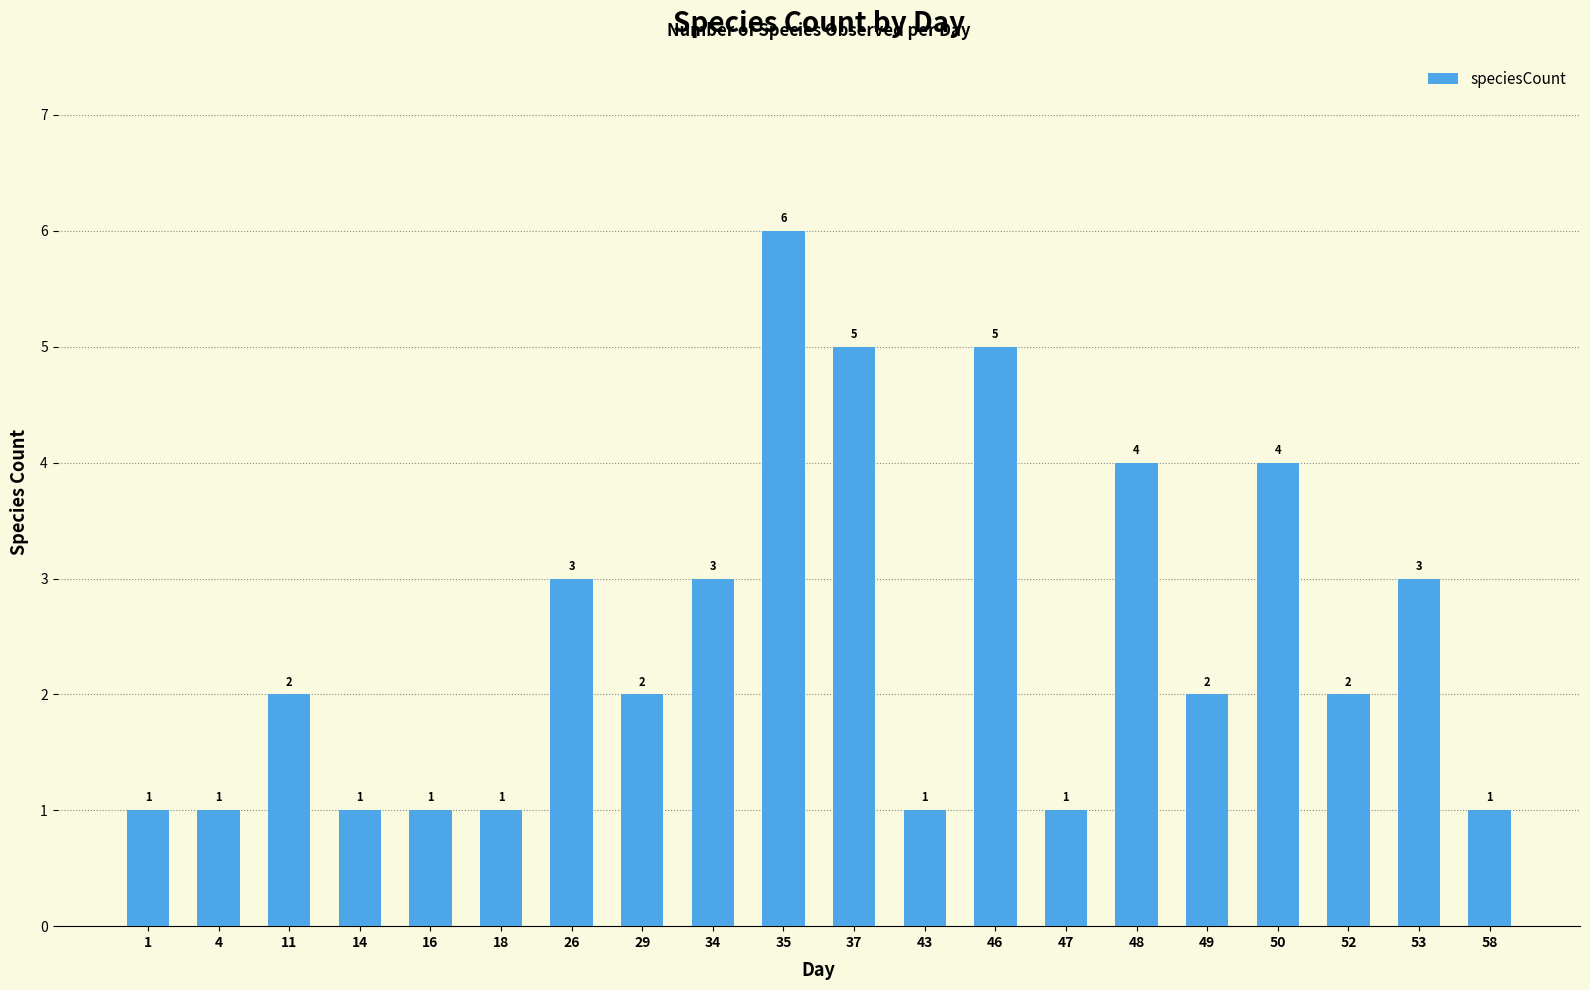

What is the maximum value shown in the chart?

6